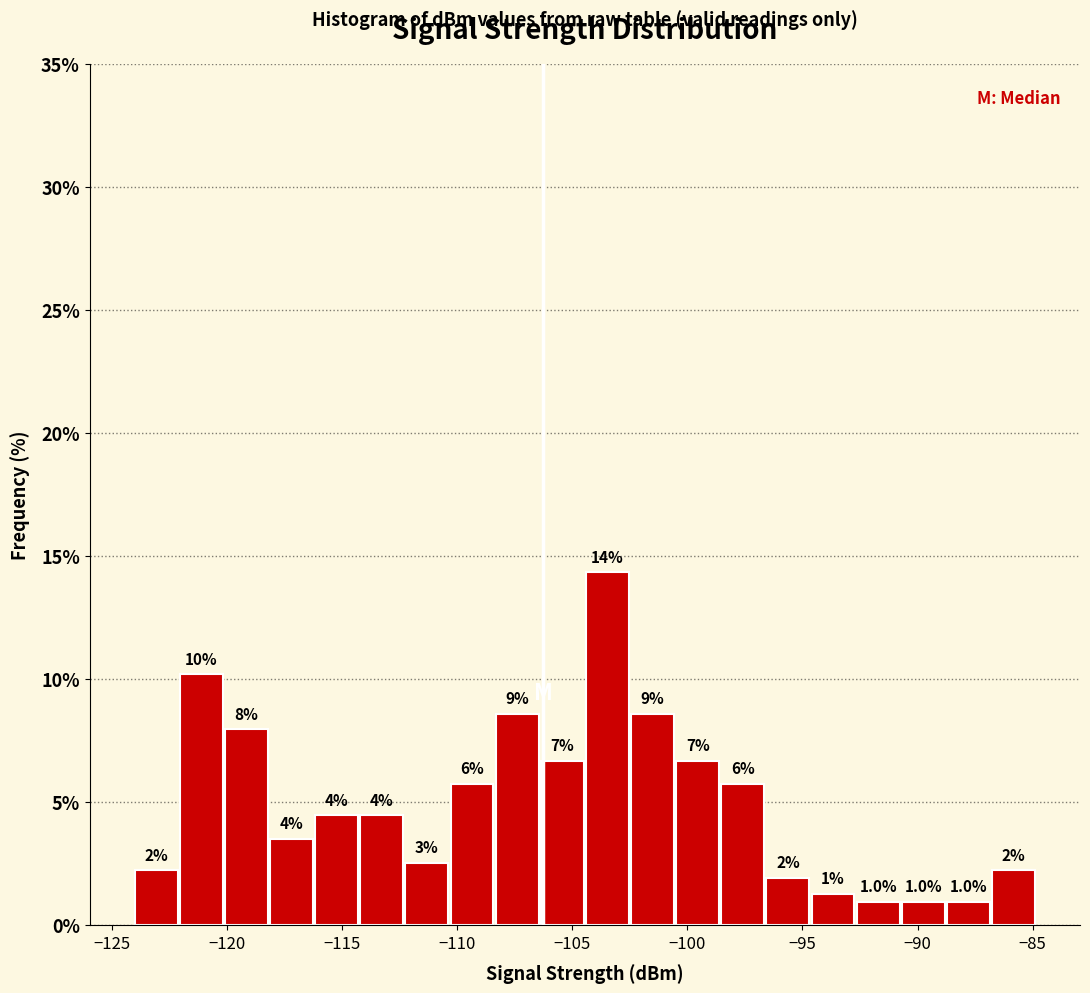

Read against the x-axis, roughly where is the centre of the tallest bar?

-103.5